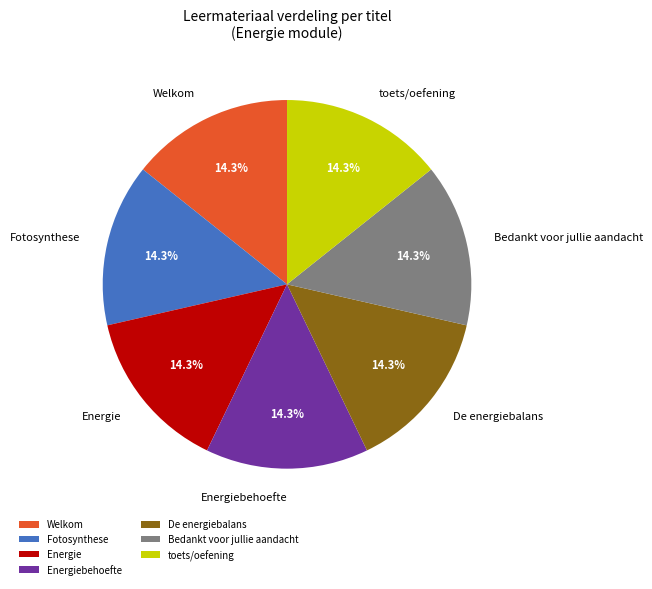

Combined, do Fotosynthese and Energie account for over 50%?

No